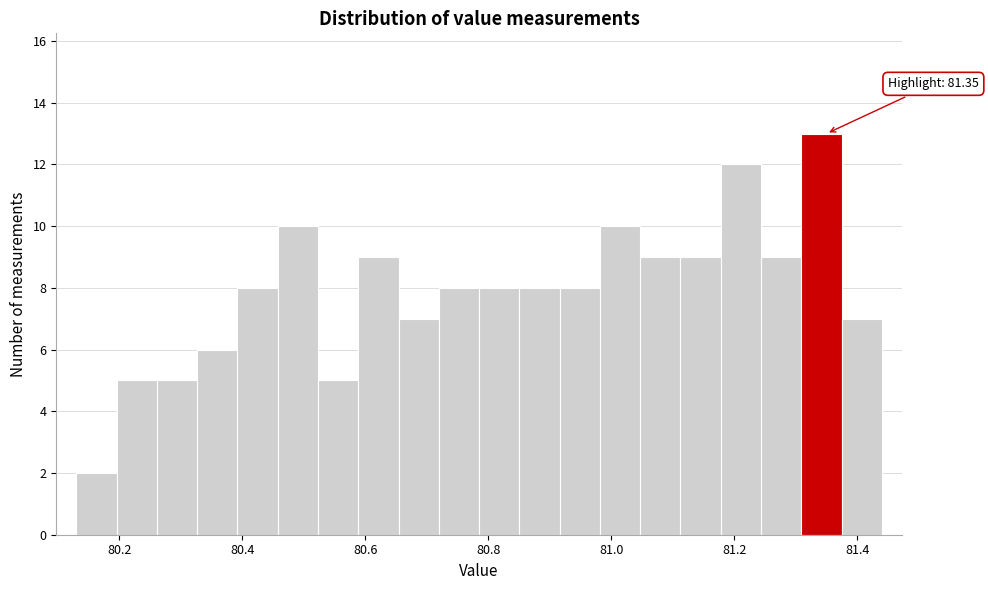

Read against the x-axis, roughly where is the centre of the tallest bar?

81.34